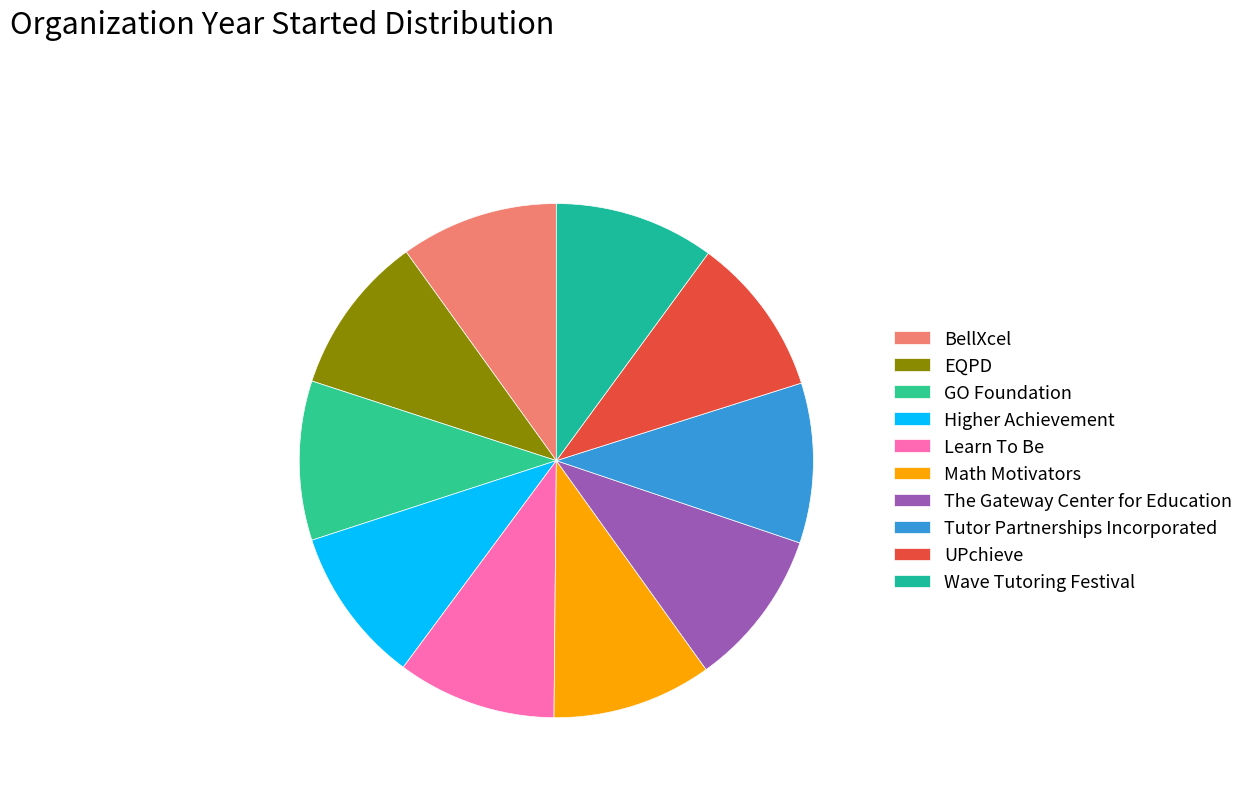

Which has a higher value, Learn To Be or Higher Achievement?

Learn To Be